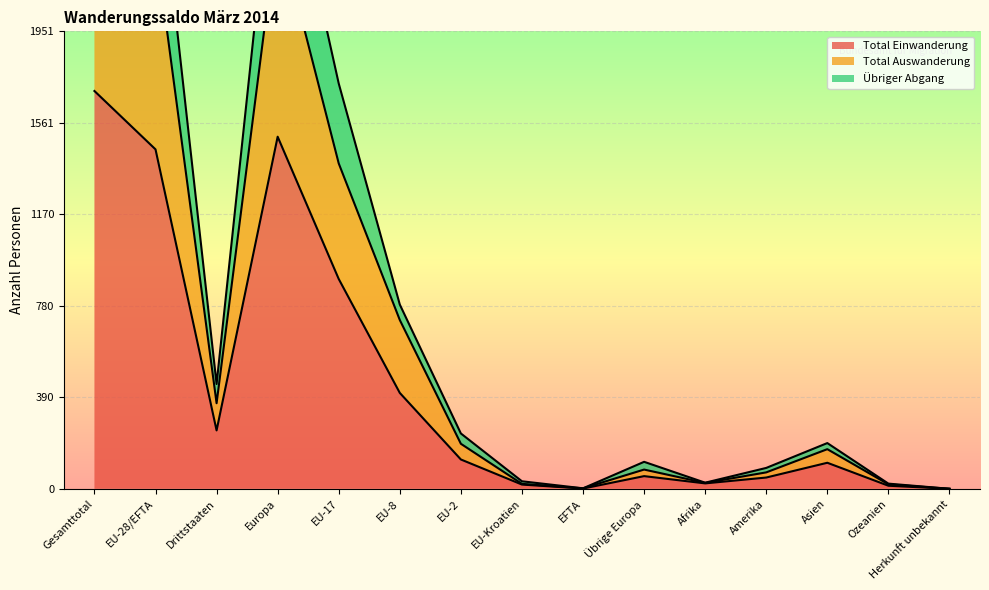

Where is Total Einwanderung nearest to the value 848?

EU-17